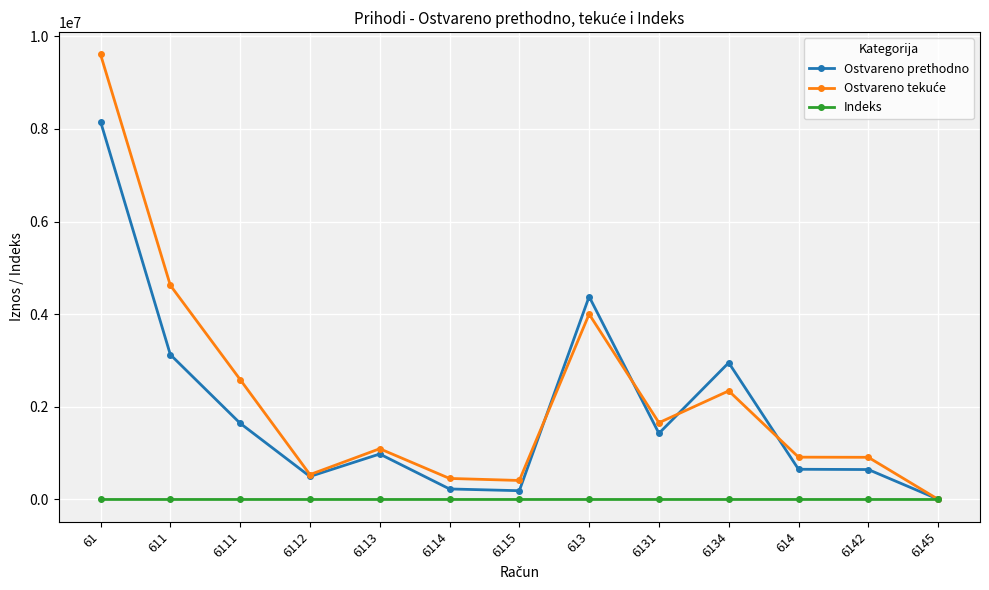

What is the difference between the maximum and minimum values in the Ostvareno prethodno series?

8152136.0